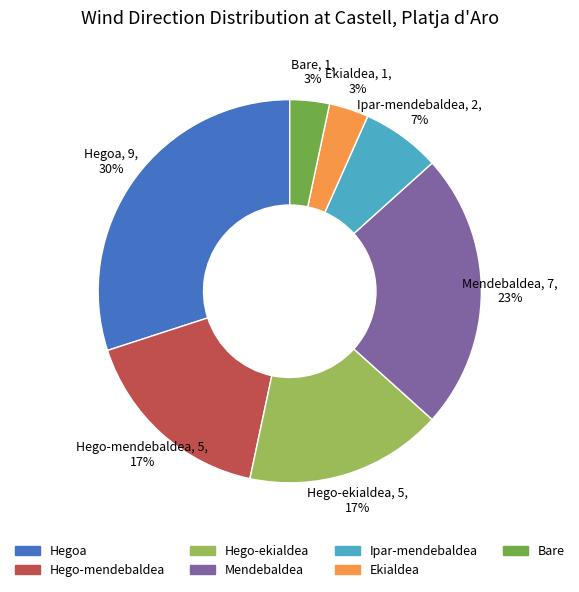

What is the largest slice in the pie chart?

Hegoa